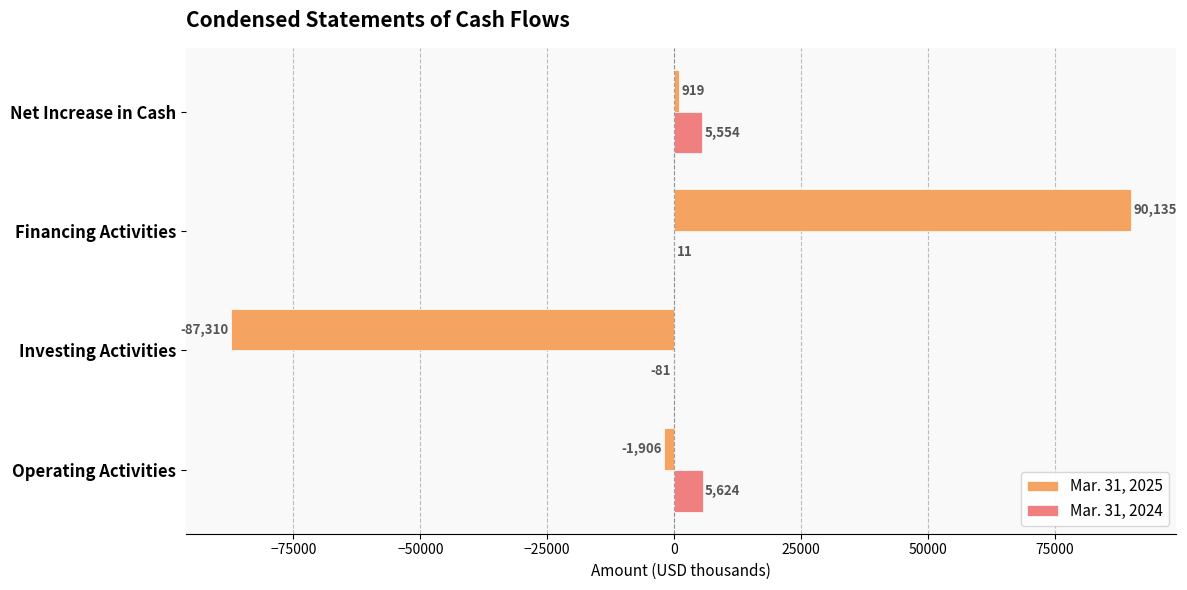

Is it true that Mar. 31, 2024 equals 11 at Financing Activities?

True